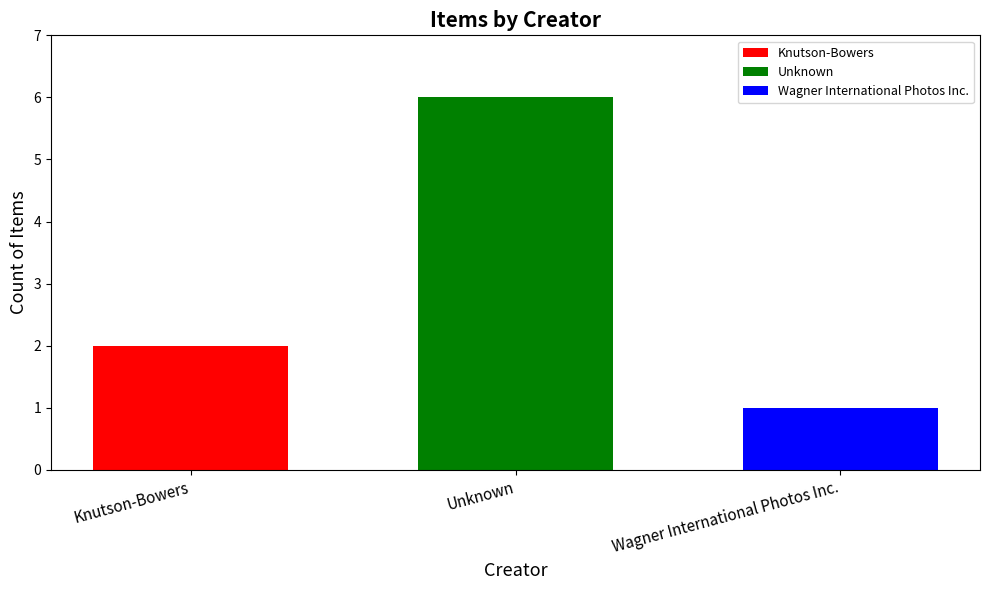

Rank the series at Unknown from lowest to highest value.

Wagner International Photos Inc., Knutson-Bowers, Unknown